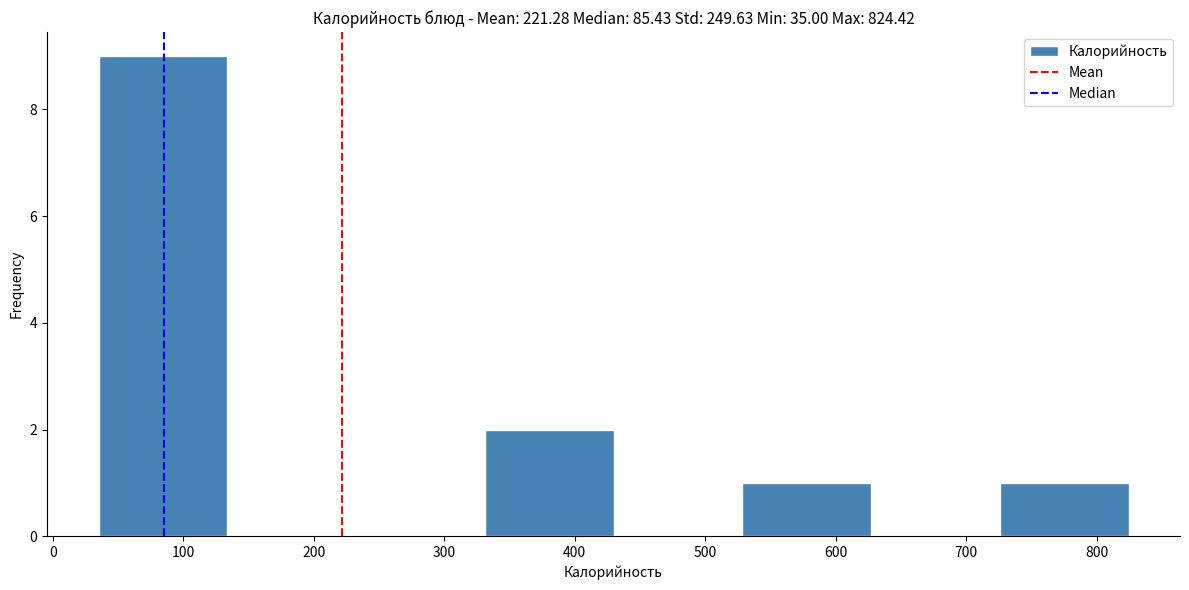

Reading left to right, transcribe this chart: for each bar, give the range it covers on the x-axis and its height. Neither the bar edges nor the heights are printed on the chart, so give them approximately, as read against the axes.

40 to 130: 9
130 to 230: 0
230 to 330: 0
330 to 430: 2
430 to 530: 0
530 to 630: 1
630 to 730: 0
730 to 820: 1